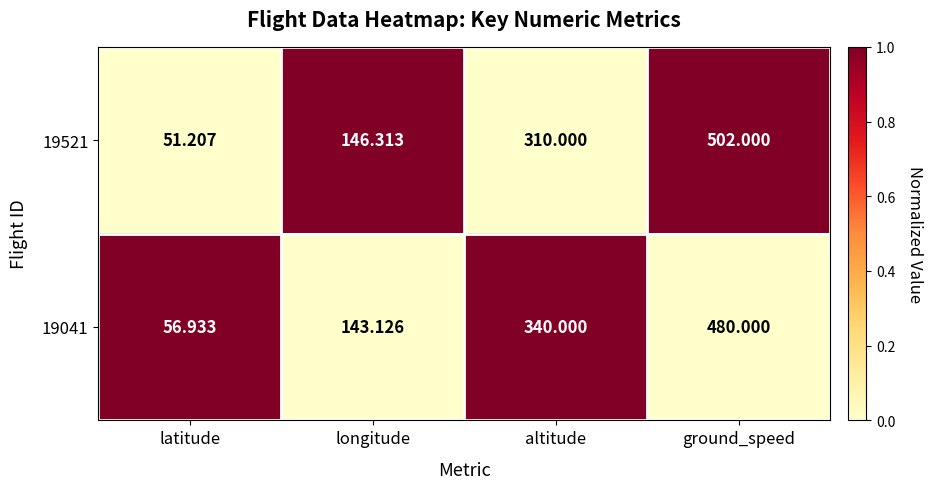

Is the value of 19041 at ground_speed greater than the value of 19521 at ground_speed?

No